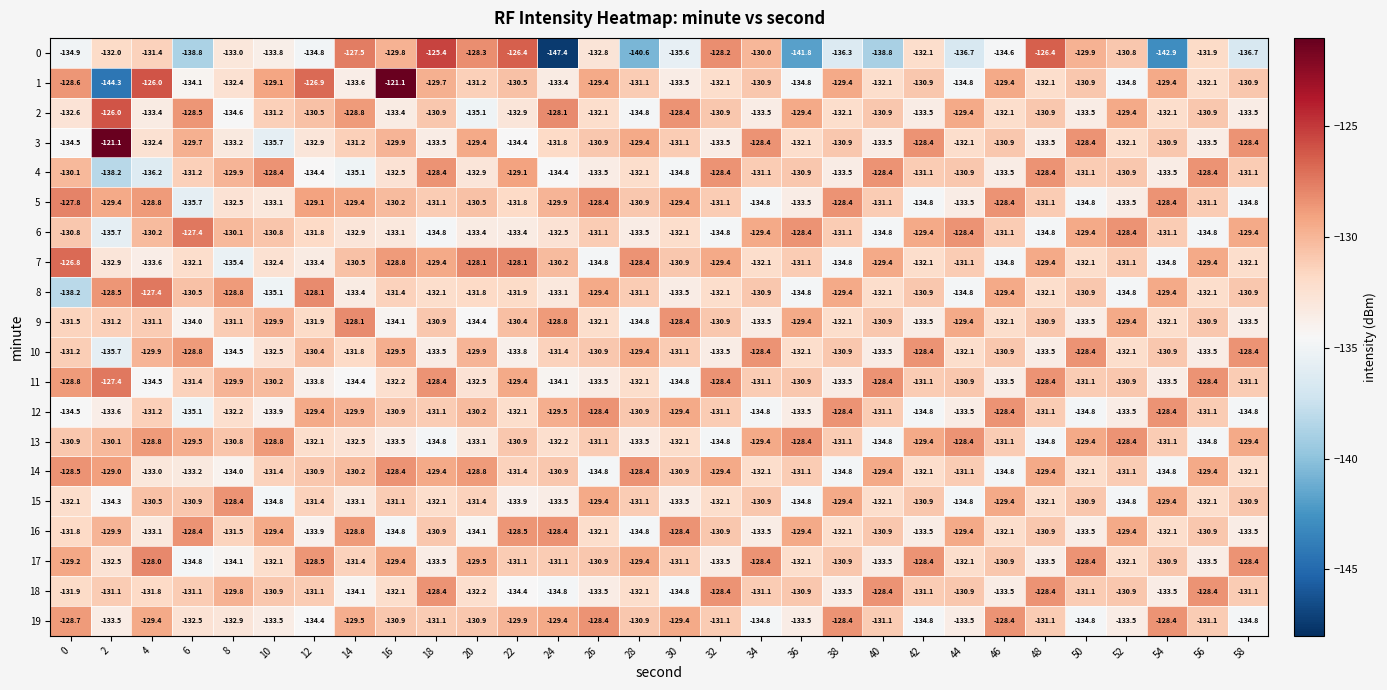

Count the number of categories in the chart.

30